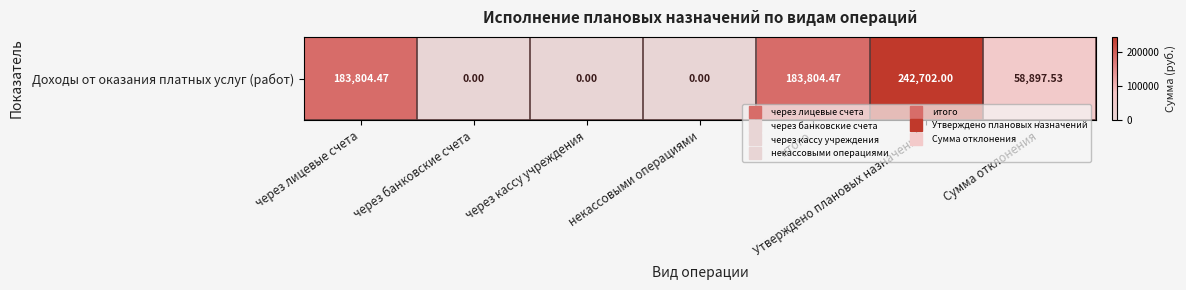

What is the difference between the values at через лицевые счета and через кассу учреждения?

183804.5